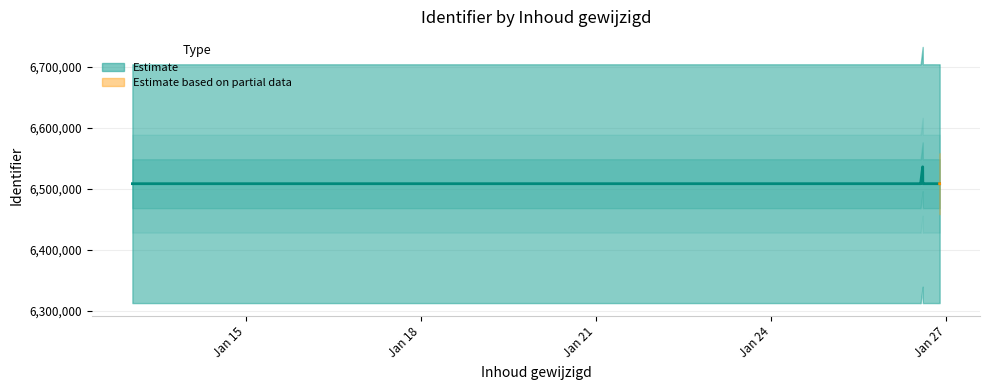

Reading right to left, what are all the values shown in this chart?

2021-01-26 13:23:10=6508378	2021-01-26 13:14:32=6508363	2021-01-26 20:53:59=6508362	2021-01-26 18:20:50=6508380	2021-01-26 21:11:19=6508356	2021-01-26 21:12:05=6508357	2021-01-26 14:17:19=6508349	2021-01-26 13:16:48=6508354	2021-01-26 13:16:07=6508352	2021-01-26 13:14:32=6508350	2021-01-26 14:17:19=6508348	2021-01-26 13:15:07=6508344	2021-01-13 01:19:07=6508341	2021-01-19 12:08:54=6508339	2021-01-26 13:15:07=6508338	2021-01-13 01:37:06=6508336	2021-01-26 14:13:55=6535948	2021-01-26 20:29:10=6508334